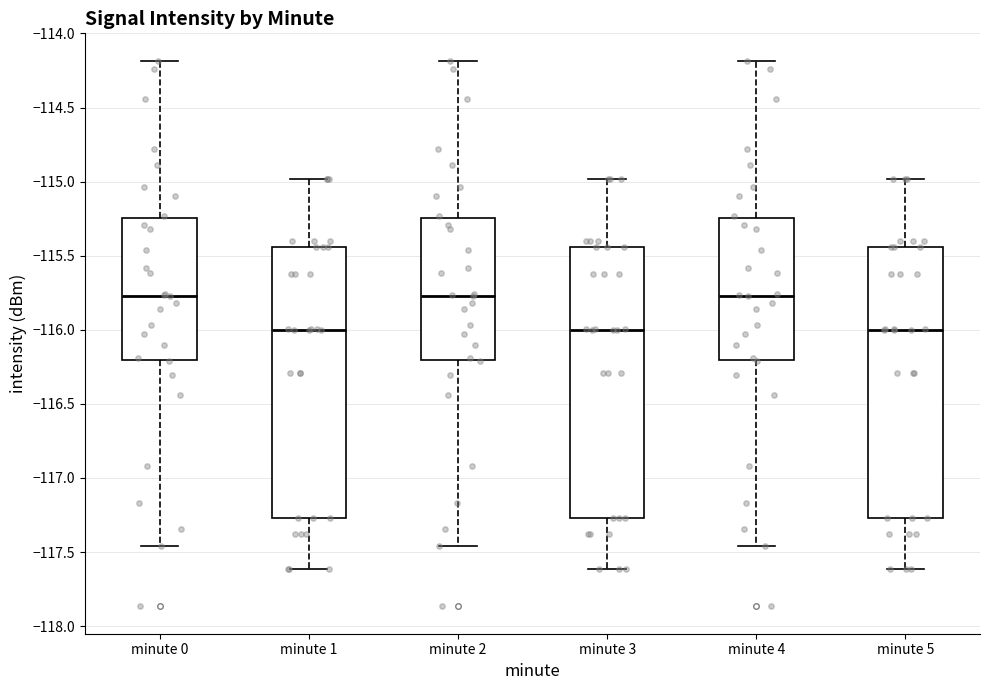

Reading left to right, transcribe this box plot: for each box, give where its median line is, the range the box spans, and where its two whiskers end, as read against the y-axis. The values are not printed on the chart, so give them approximately, as read against the axis.

minute 0: median -115.75, box -116.20 to -115.25, whiskers -117.45 to -114.20
minute 1: median -116.00, box -117.25 to -115.45, whiskers -117.60 to -115.00
minute 2: median -115.75, box -116.20 to -115.25, whiskers -117.45 to -114.20
minute 3: median -116.00, box -117.25 to -115.45, whiskers -117.60 to -115.00
minute 4: median -115.75, box -116.20 to -115.25, whiskers -117.45 to -114.20
minute 5: median -116.00, box -117.25 to -115.45, whiskers -117.60 to -115.00